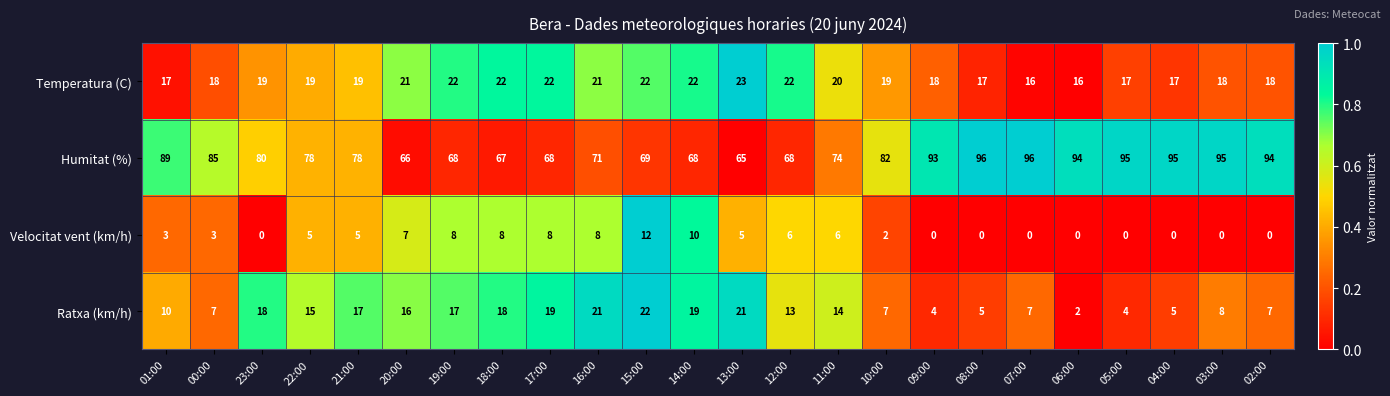

What is the difference between the Velocitat vent (km/h) values at 08:00 and 22:00?

5